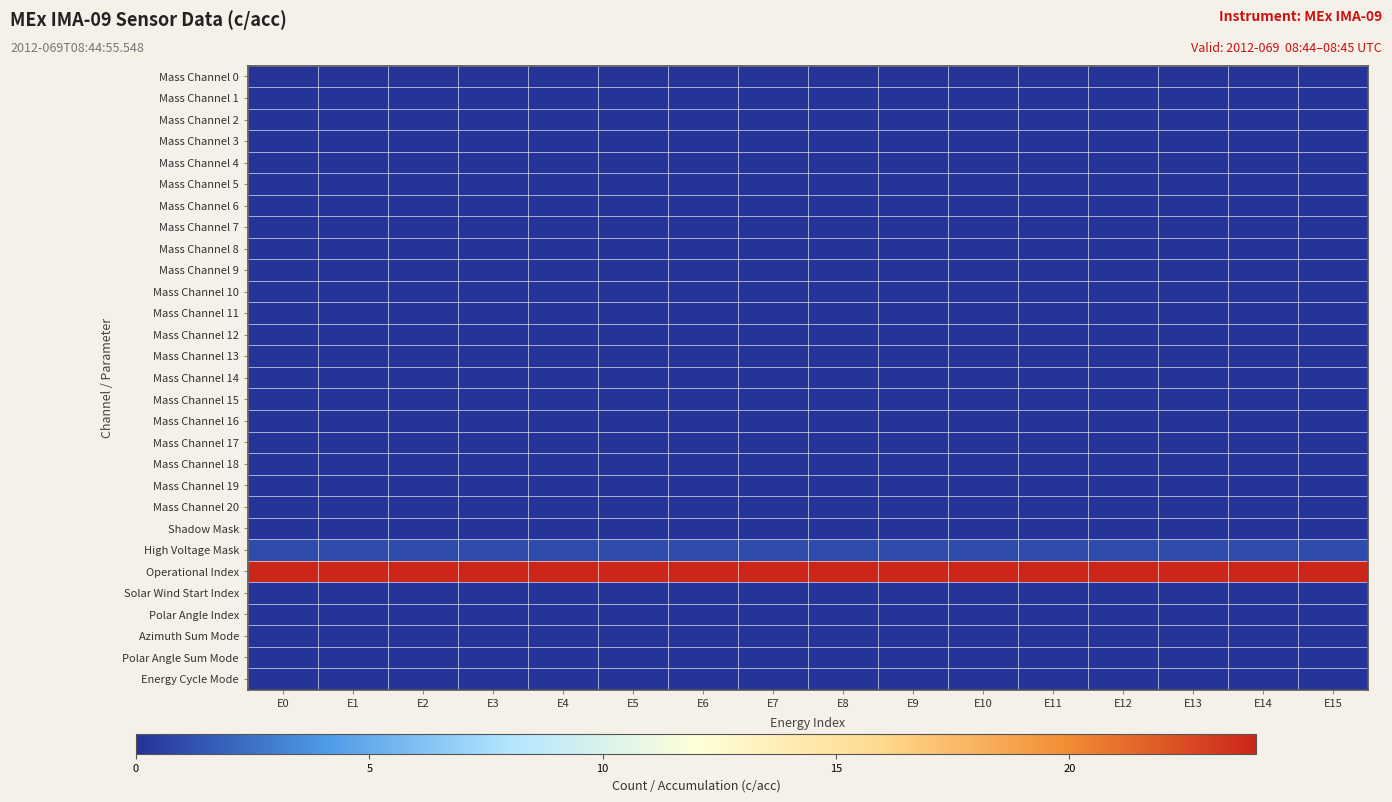

What is the spread (max minus min) of values at E4?

24